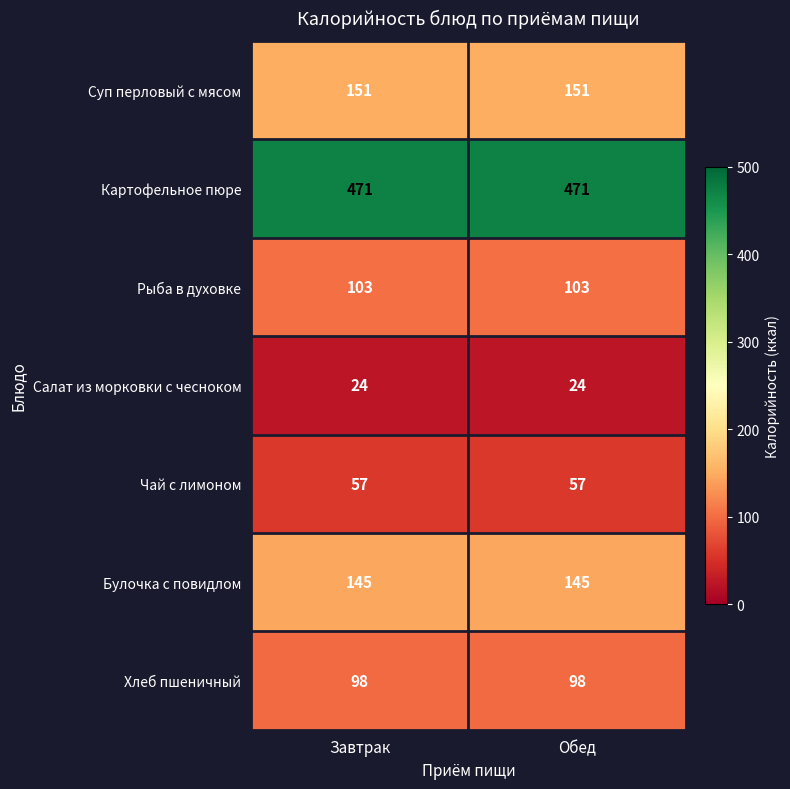

What is the total value across all series at Завтрак?

1049